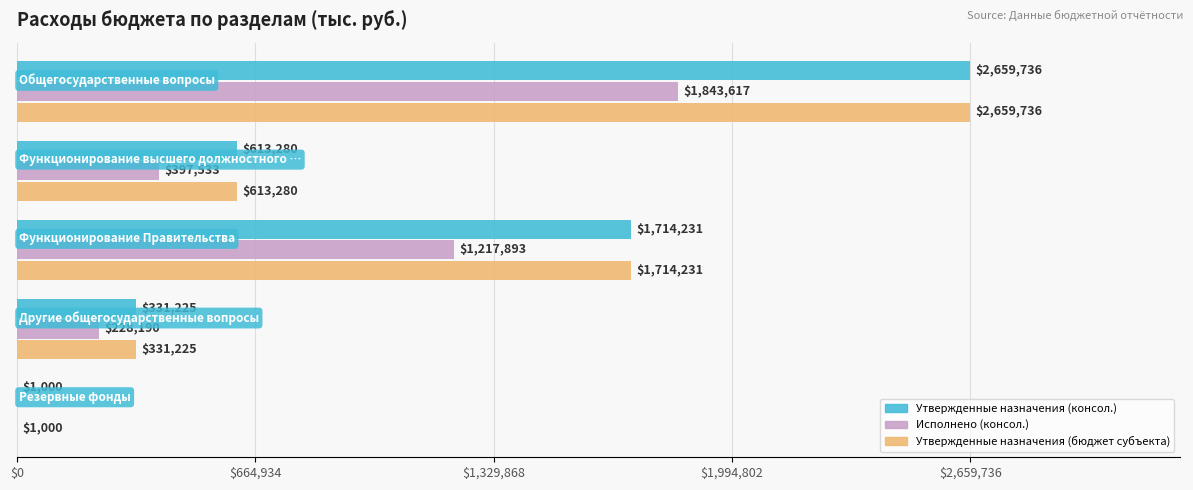

What is the greatest value displayed?

2659736.2